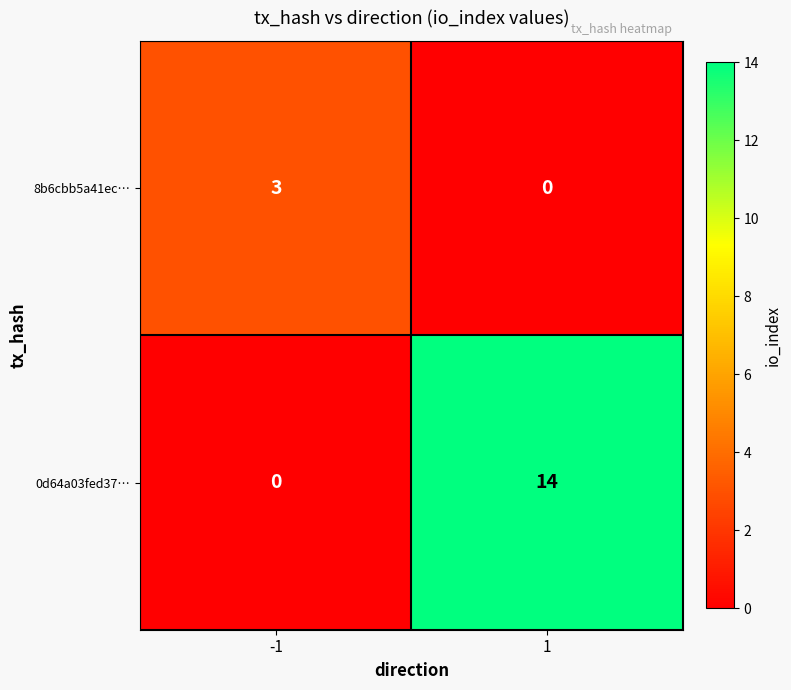

Which series has the widest spread of values?

0d64a03fed37…